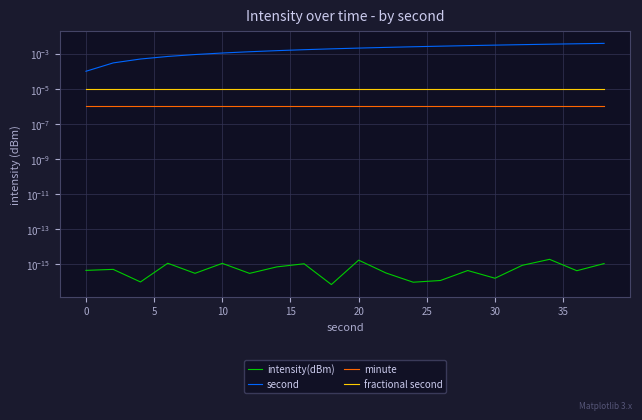

How many interior local peaks does the intensity(dBm) series have?

7